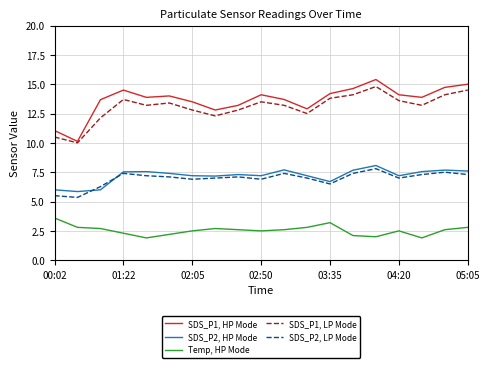

Rank the series by their maximum value, from lowest to highest.

Temp, HP Mode, SDS_P2, LP Mode, SDS_P2, HP Mode, SDS_P1, LP Mode, SDS_P1, HP Mode